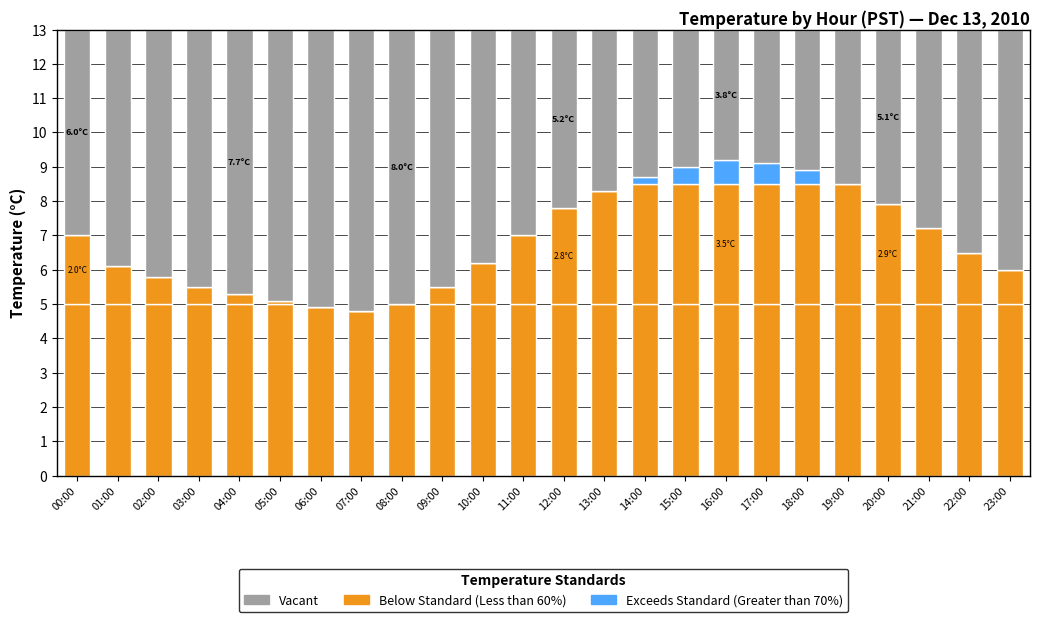

How many data points does each series have?

24